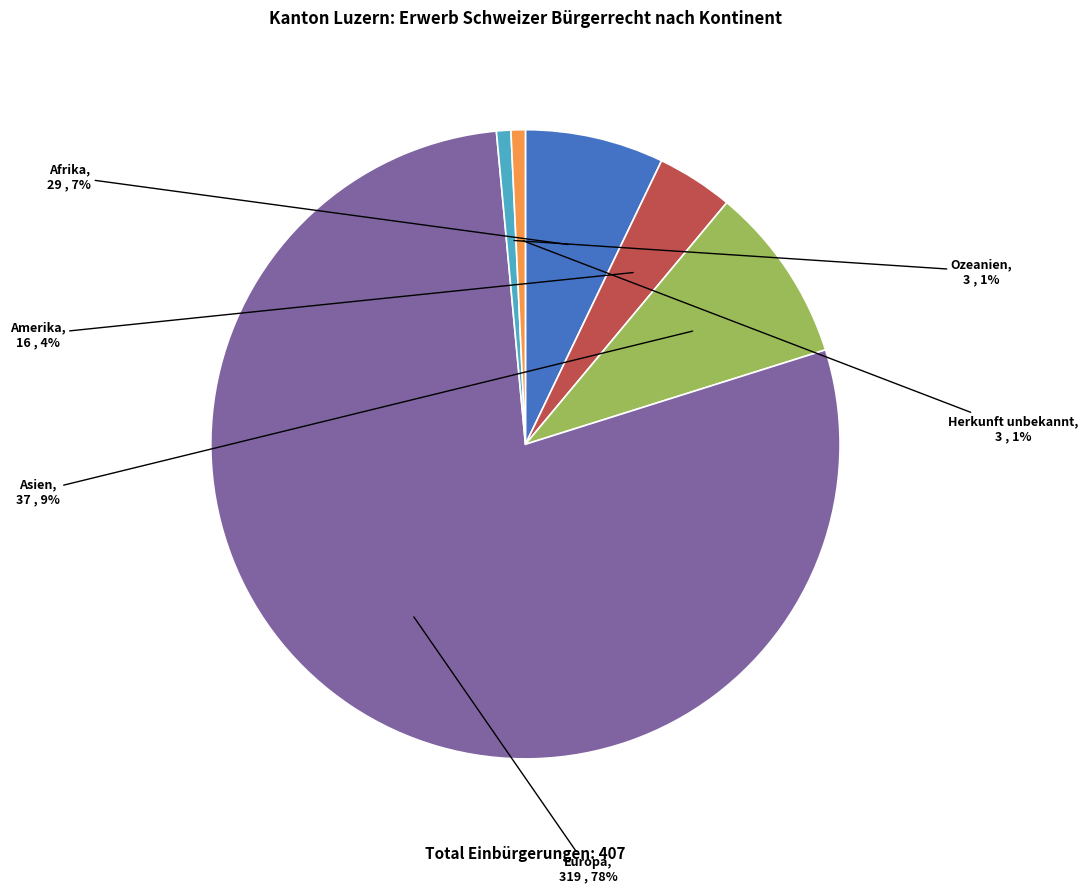

The Europa slice represents 78% of the pie. True or false?

True